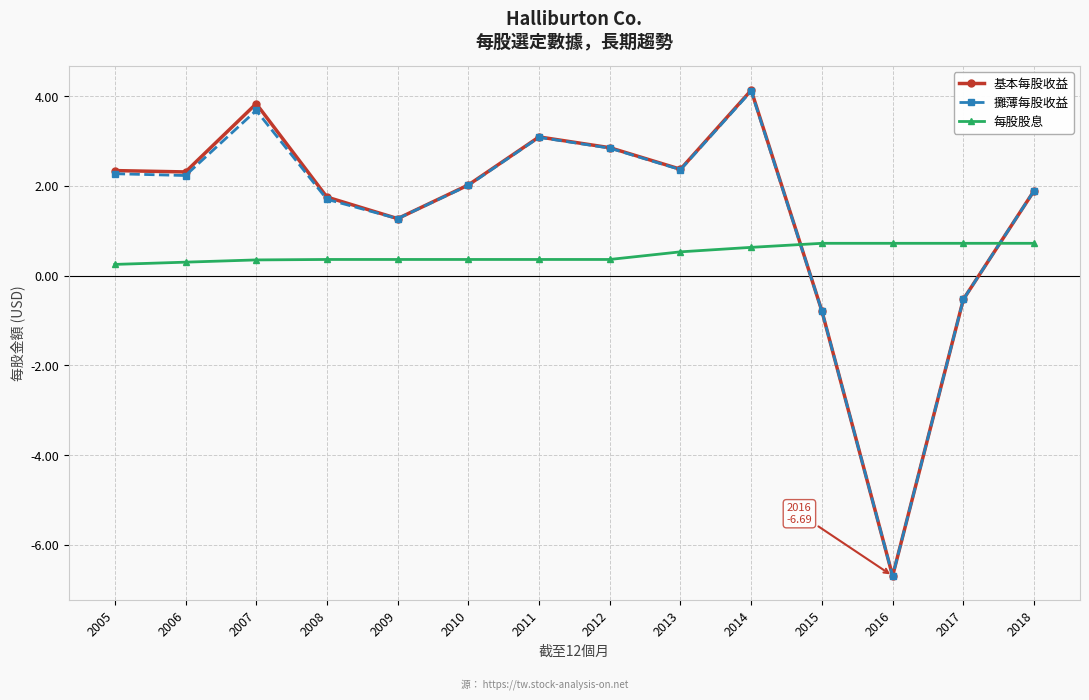

Which series has the widest spread of values?

基本每股收益